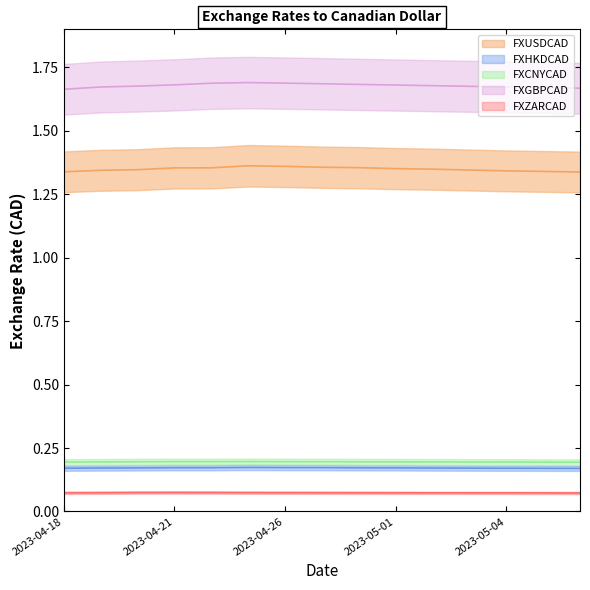

Which series has the widest spread of values?

FXGBPCAD